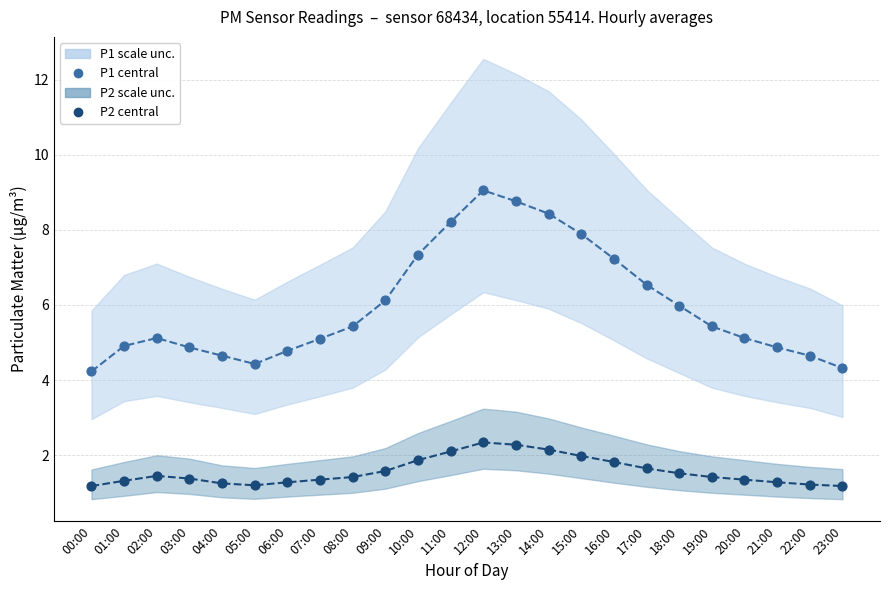

Is the value of P2 (μg/m³) at 00:00 greater than the value of P1 (μg/m³) at 23:00?

No